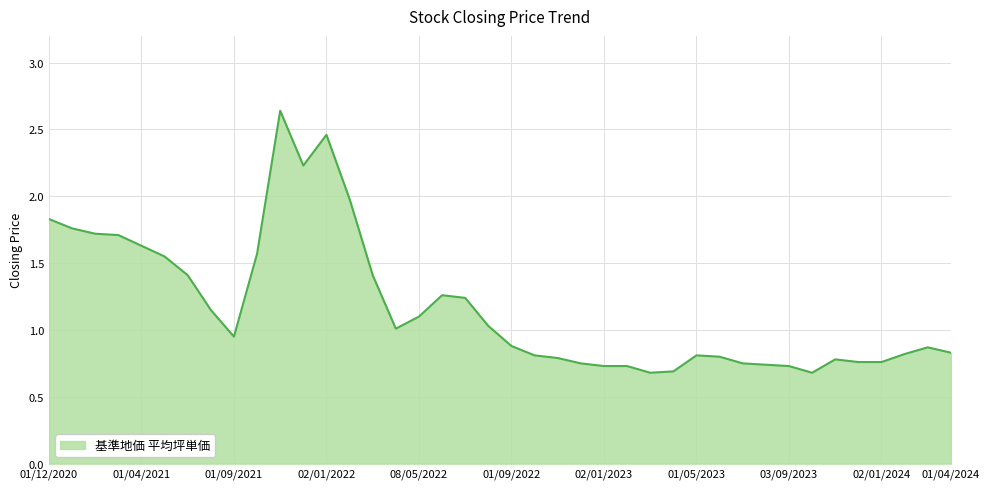

The chart shows a value of 0.4 at 02/01/2024. True or false?

False